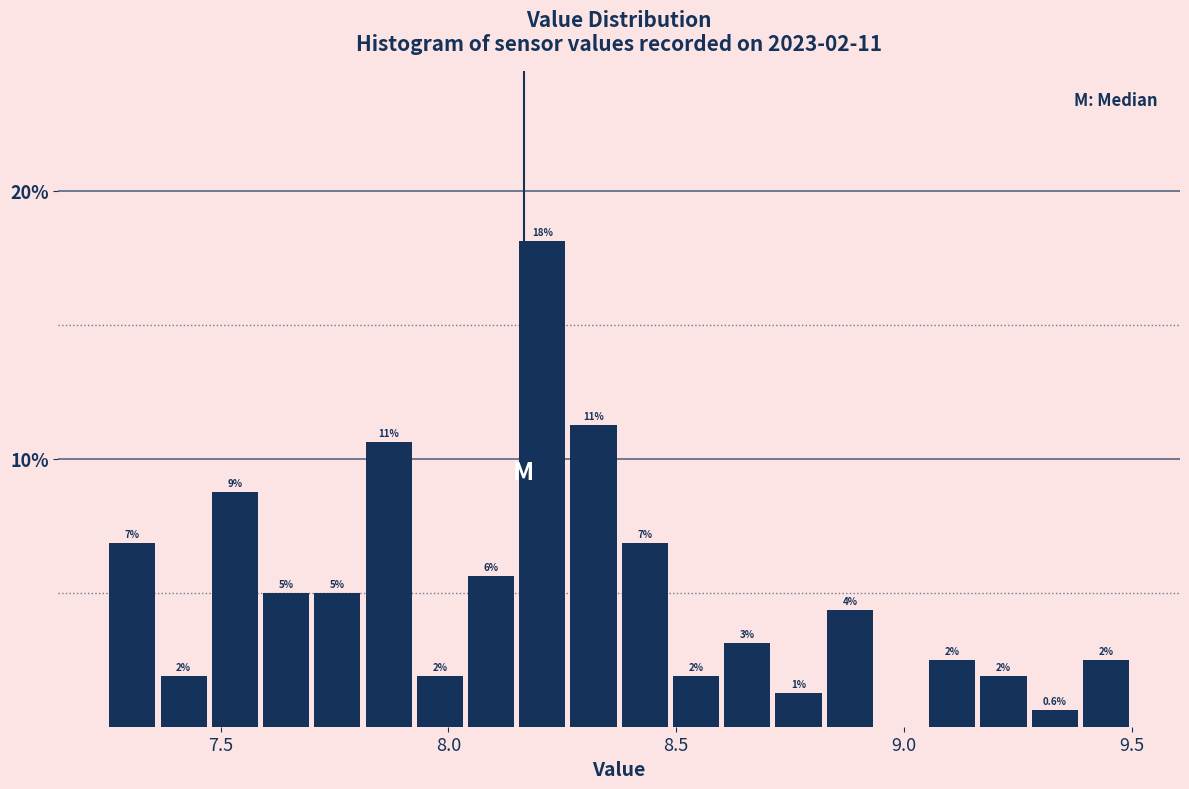

Read against the x-axis, roughly where is the centre of the tallest bar?

8.20